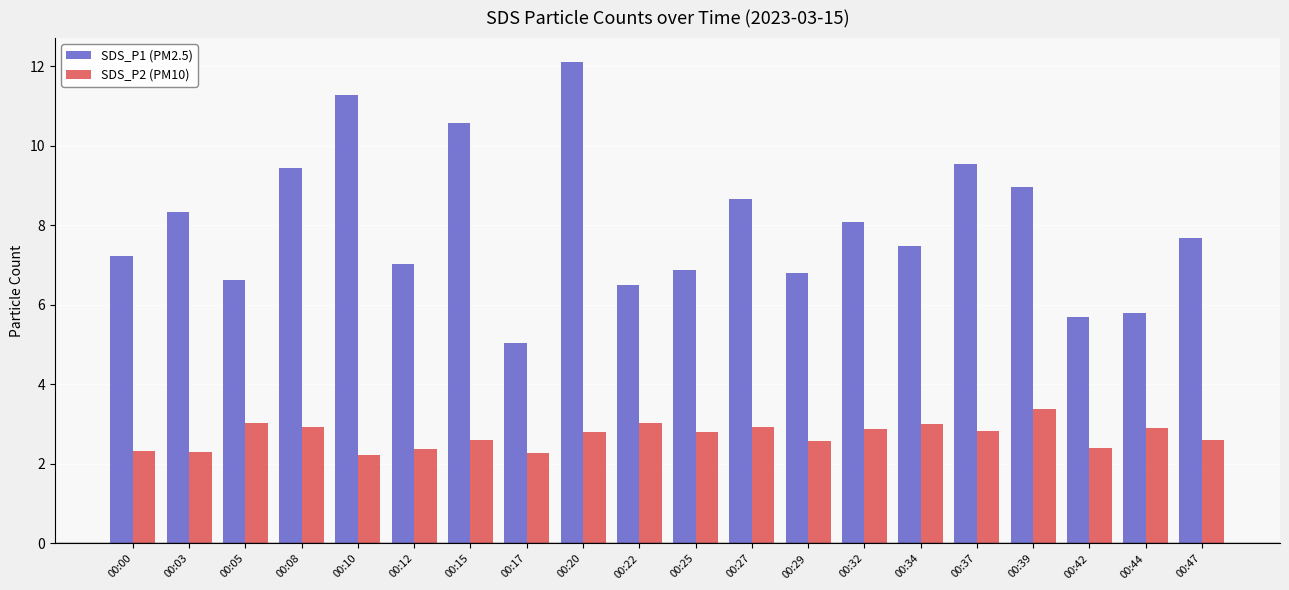

Rank the series by their average value, from highest to lowest.

SDS_P1 (PM2.5), SDS_P2 (PM10)